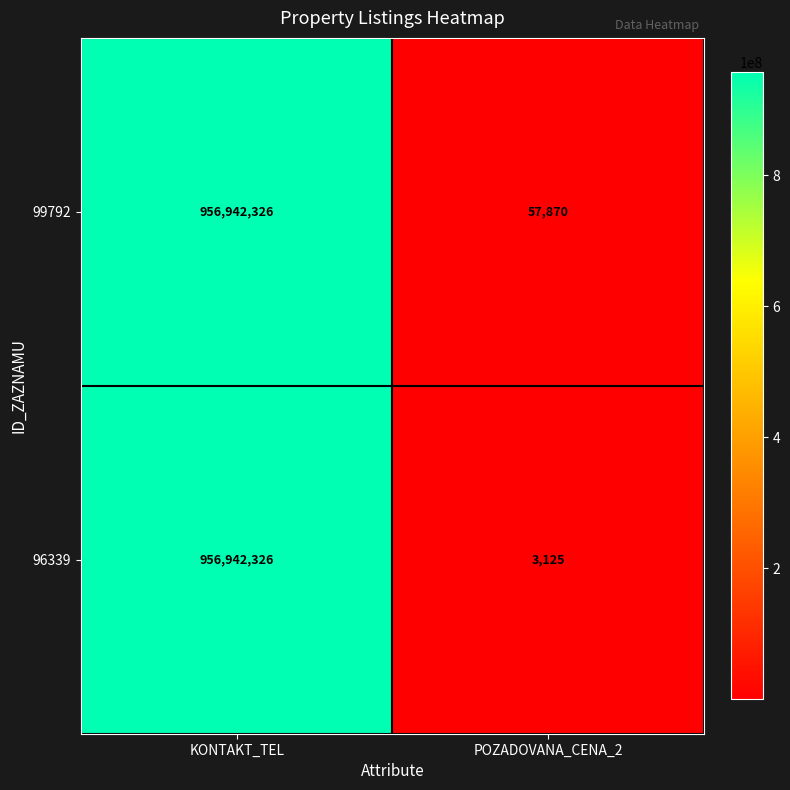

What is the sum of the 99792 values at POZADOVANA_CENA_2 and KONTAKT_TEL?

957000196